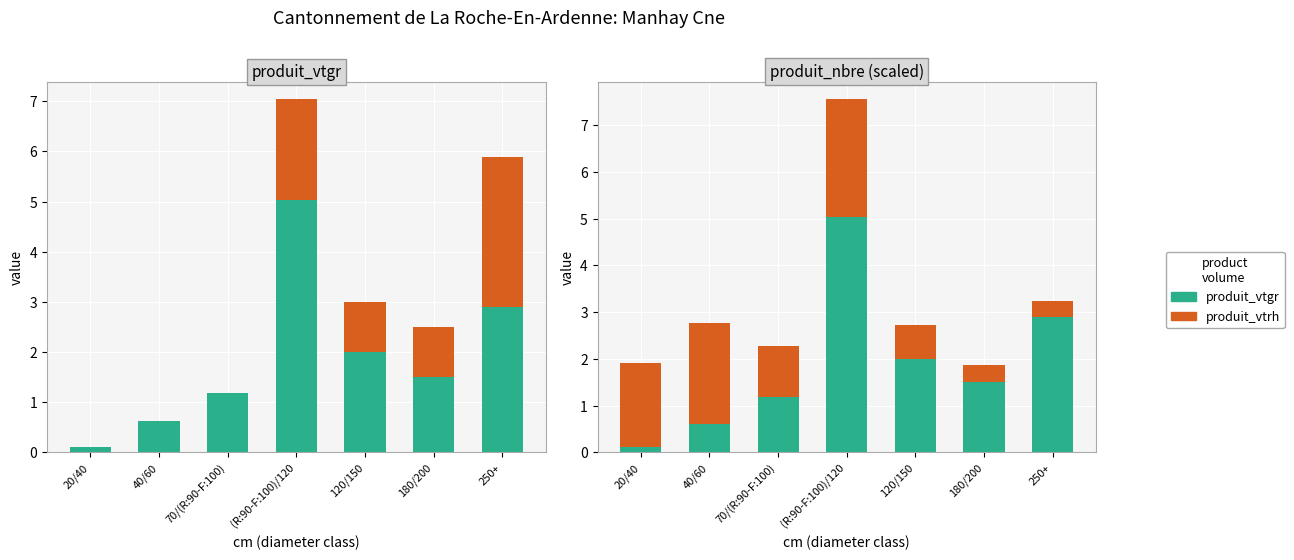

What is the difference between the produit_vtgr values at 40/60 and 20/40?

0.5